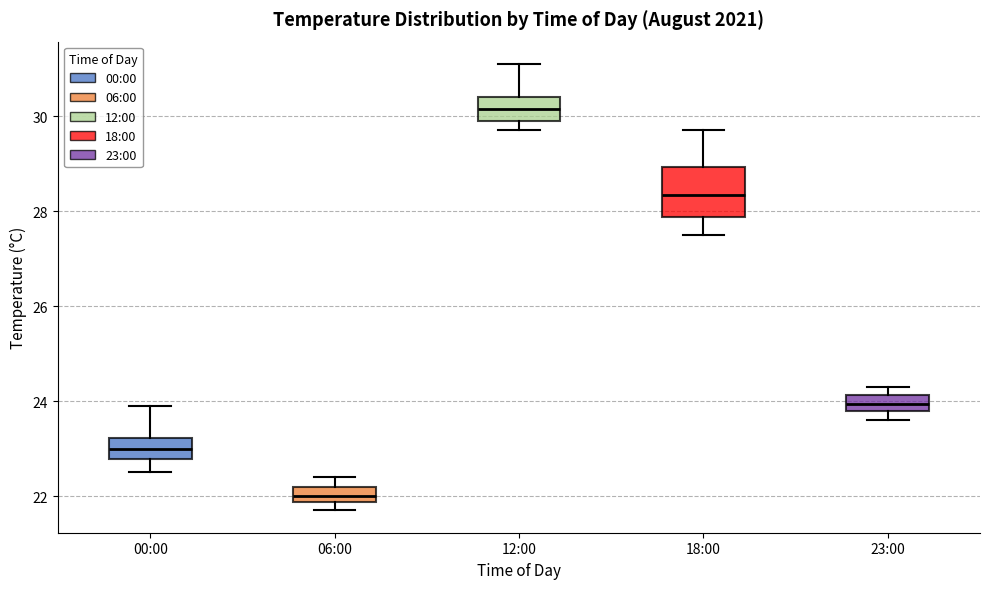

Comparing the boxes themselves (not the whiskers), which one is the tallest?

18:00